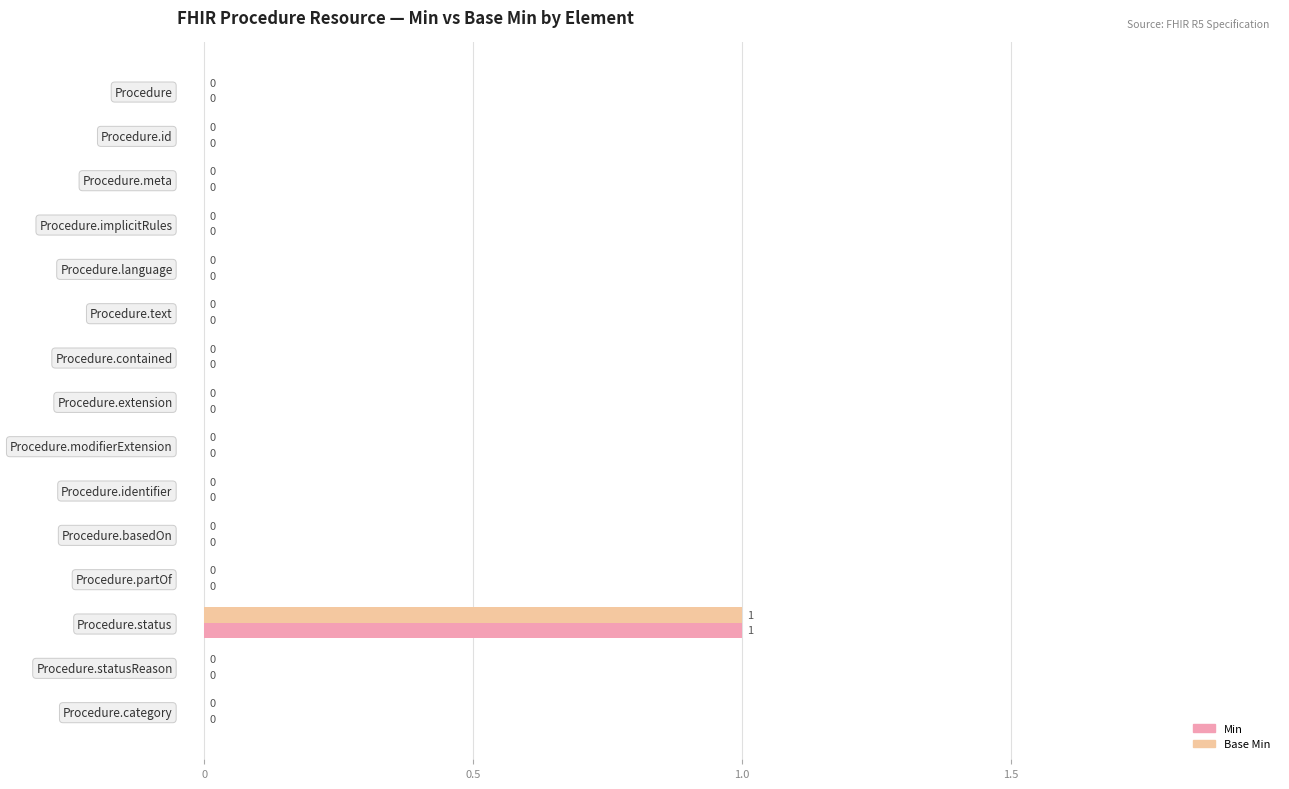

How many positive values does the Base Min series have?

1